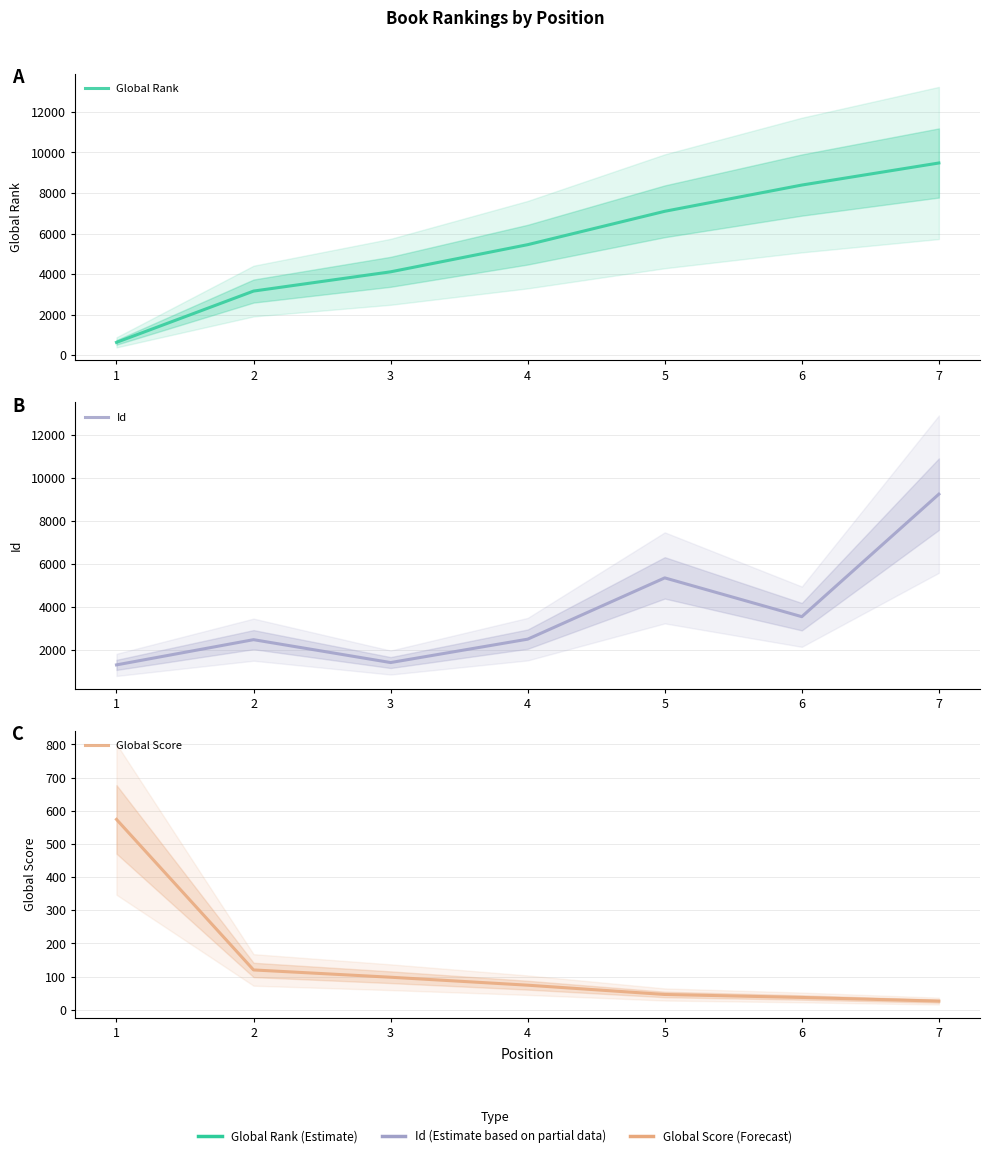

Between 6 and 7, which series saw the biggest shift?

Id